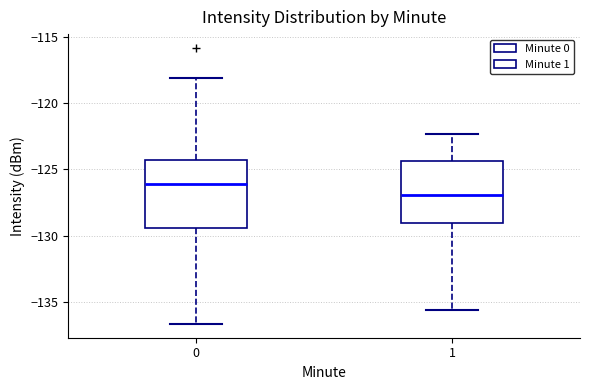

Reading left to right, transcribe this box plot: for each box, give where its median line is, the range the box spans, and where its two whiskers end, as read against the y-axis. The values are not printed on the chart, so give them approximately, as read against the axis.

0: median -126.0, box -129.5 to -124.5, whiskers -136.5 to -118.0
1: median -127.0, box -129.0 to -124.5, whiskers -135.5 to -122.5